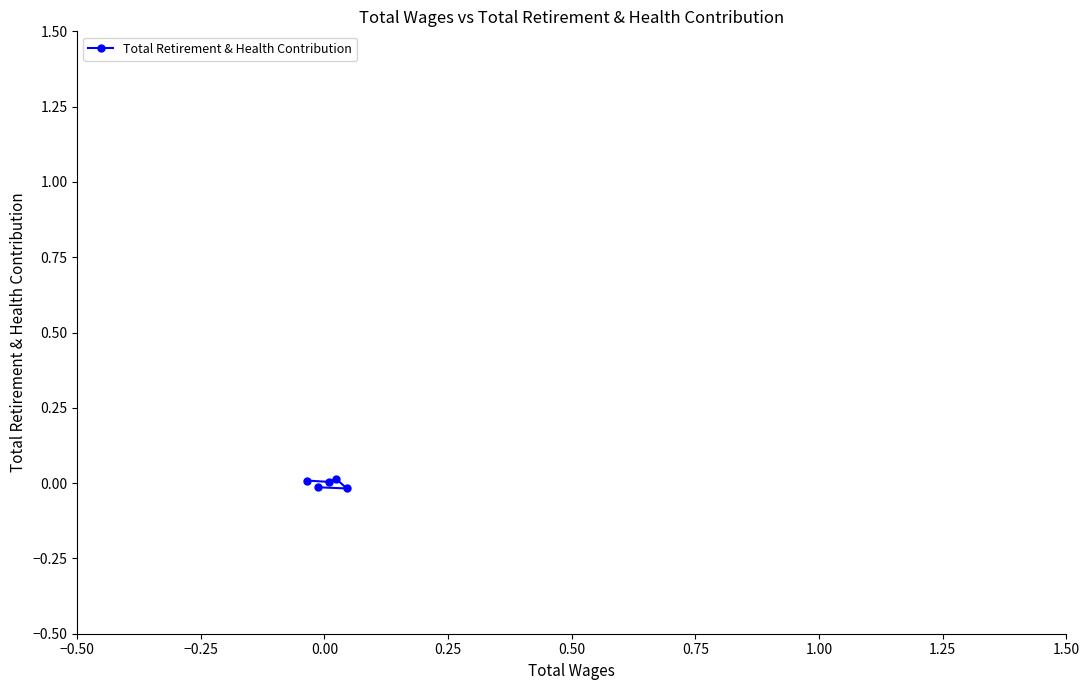

Does the chart display data point markers on the line(s)?

Yes